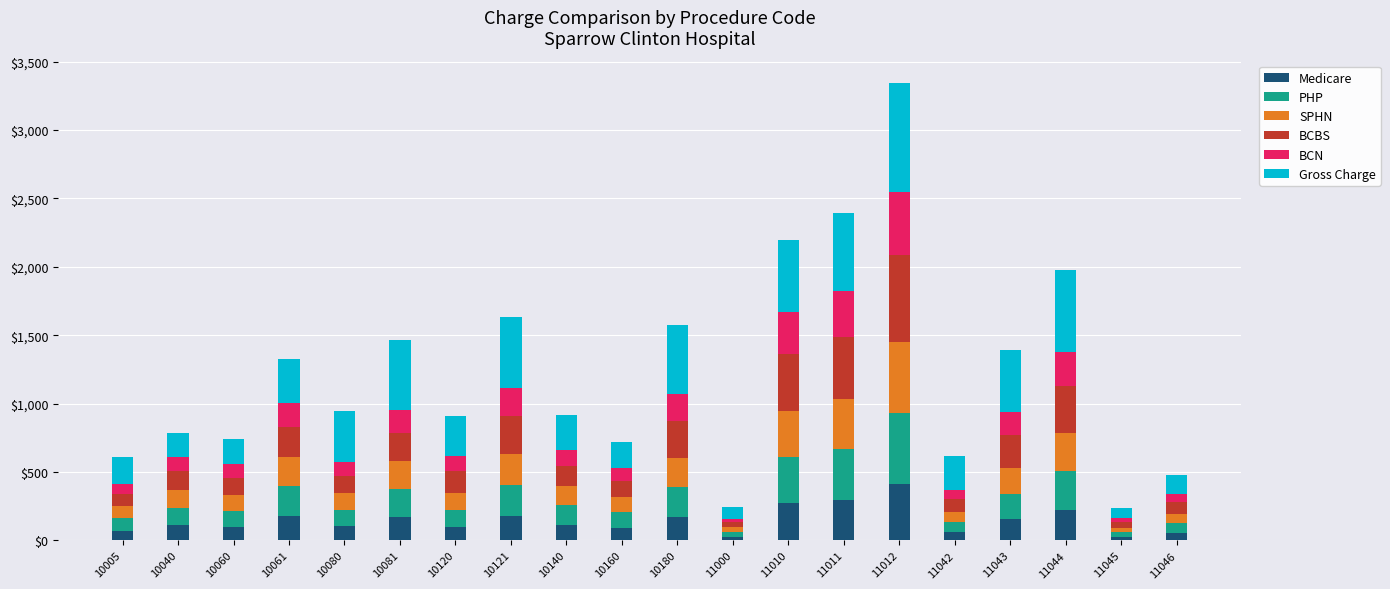

What is the highest value of the Medicare series?

411.9